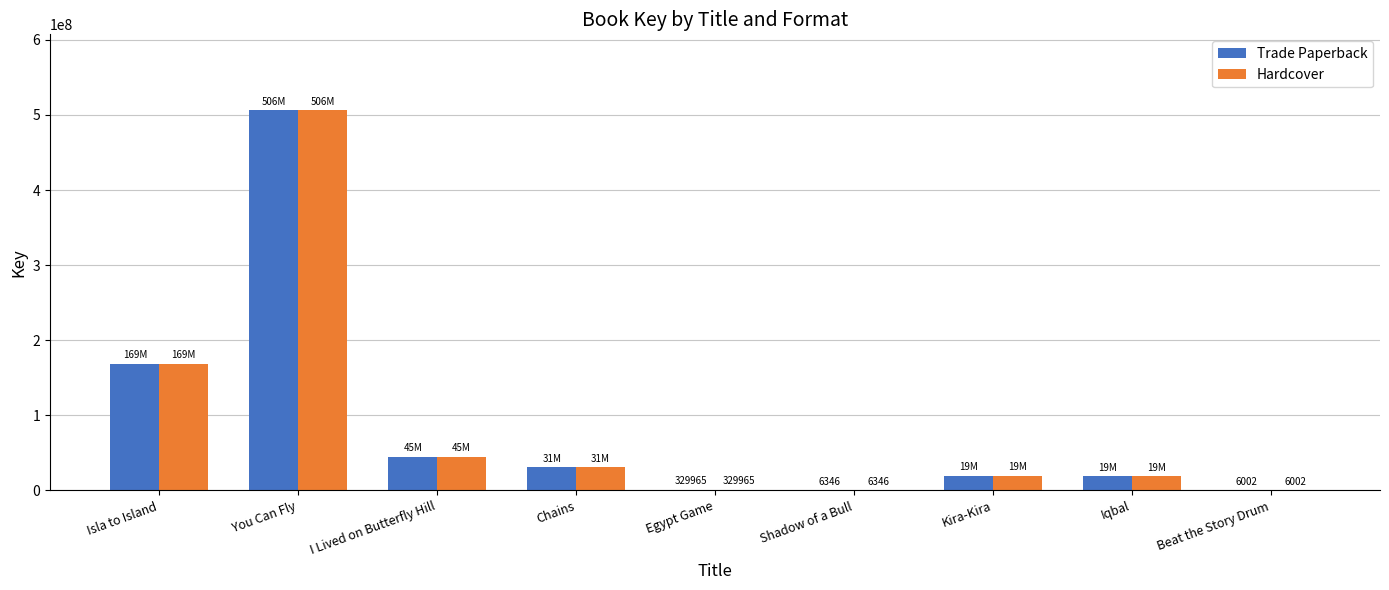

The Hardcover series shows 84686145 at Isla to Island. True or false?

False